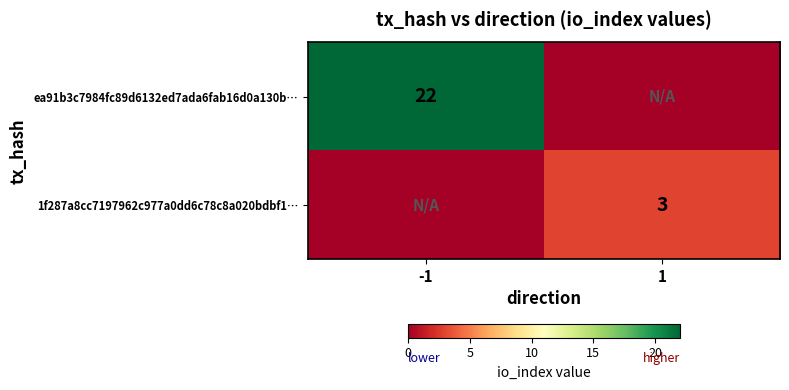

What is the total value across all series at 1?

3